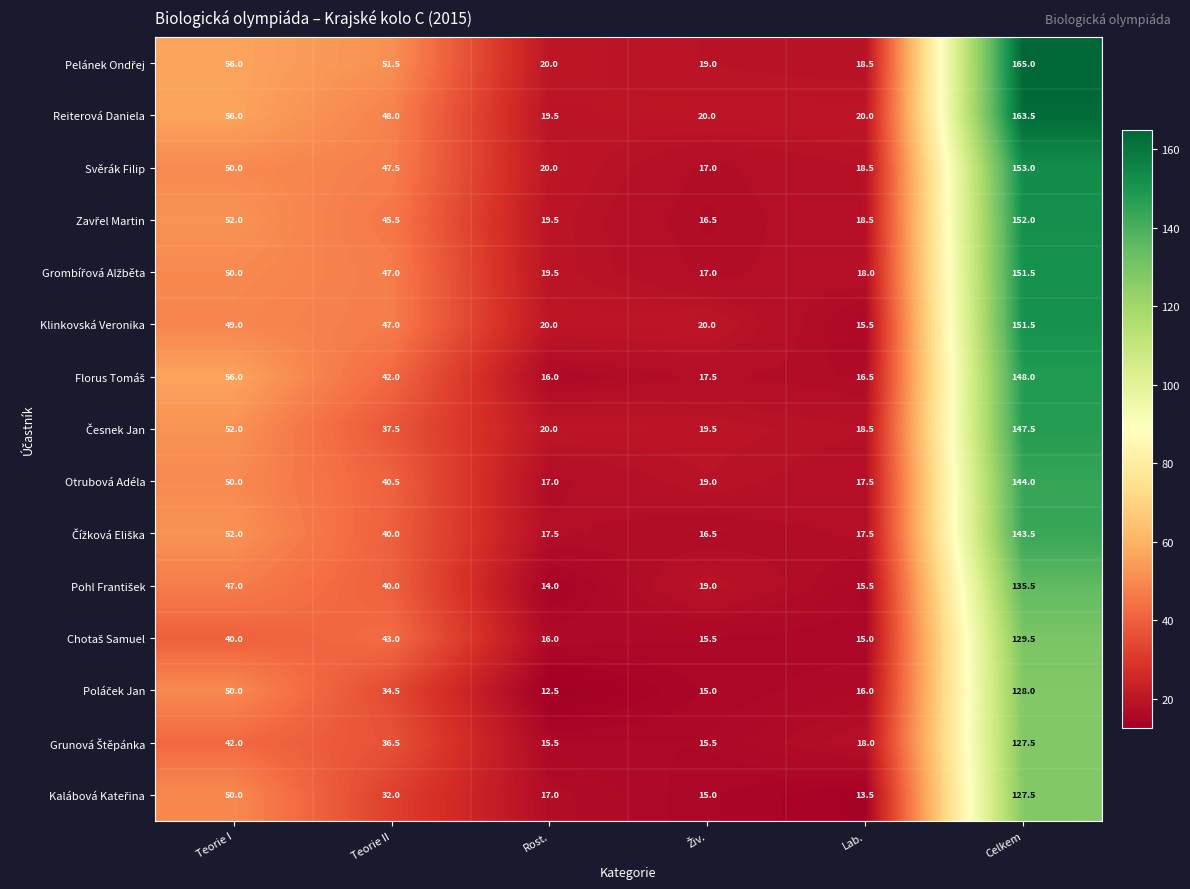

The value of Reiterová Daniela at Rost. is 19.5. True or false?

True